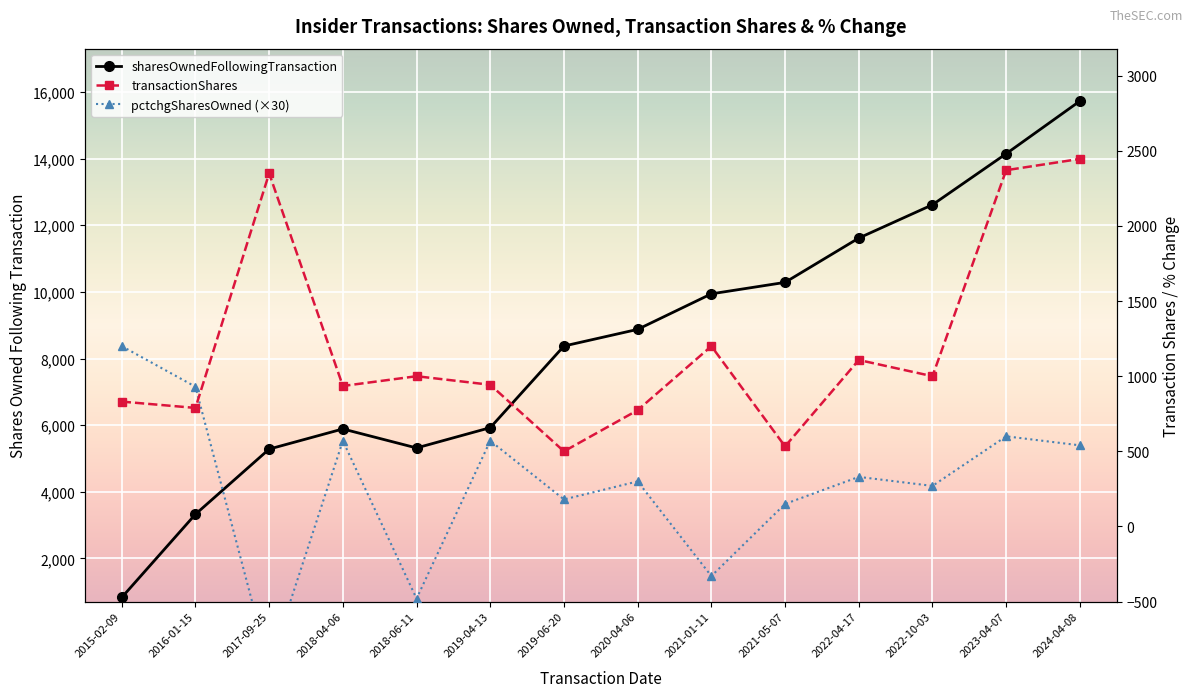

Between which two adjacent categories do sharesOwnedFollowingTransaction and pctchgSharesOwned (×30) first intersect?

2015-02-09 and 2016-01-15